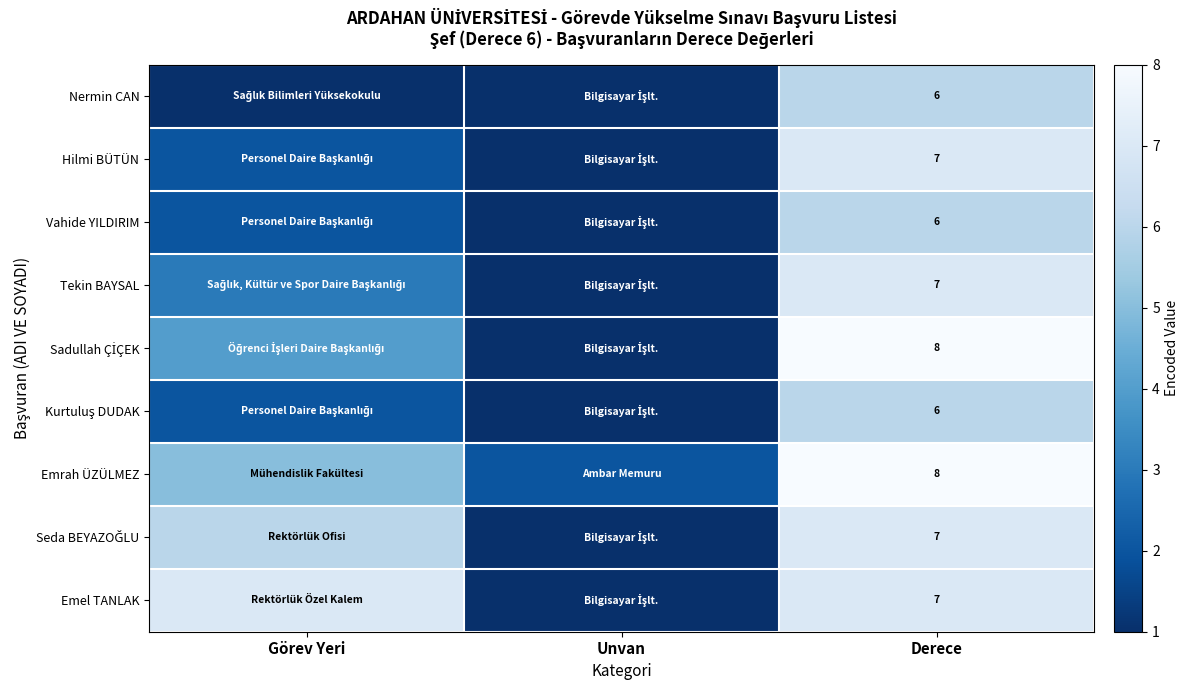

What is the total value across all series at Derece?

62